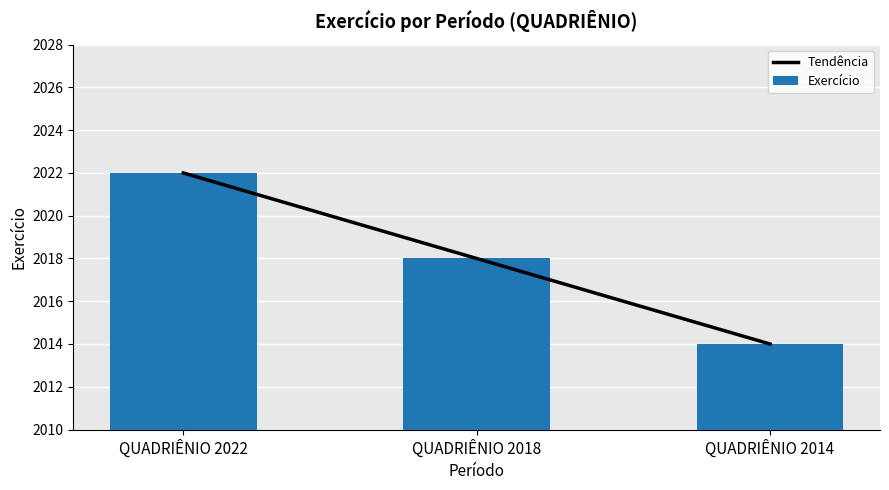

The value of Exercício at QUADRIÊNIO 2018 is 2831. True or false?

False